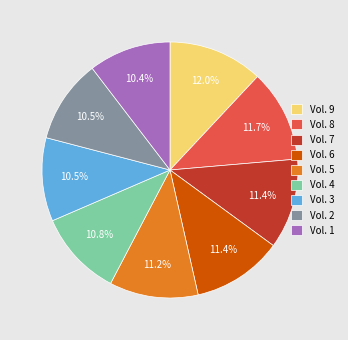

Between Vol. 9 and Vol. 4, which is larger?

Vol. 9